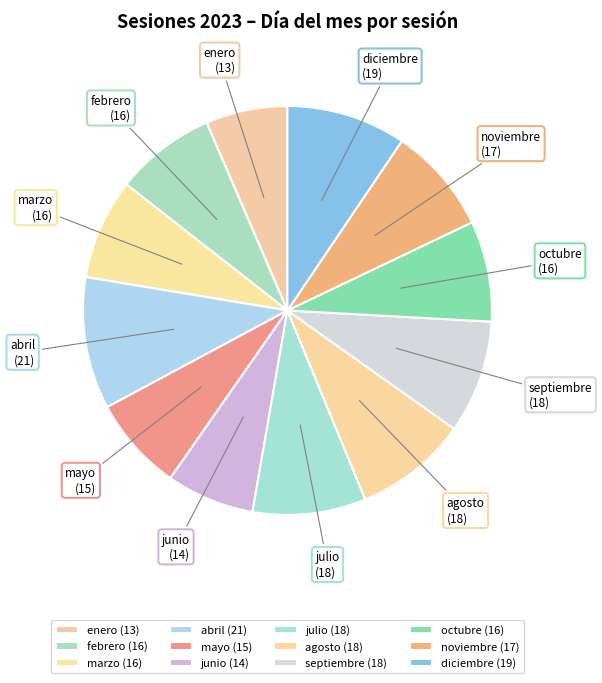

Does noviembre account for over 50% of the chart?

No